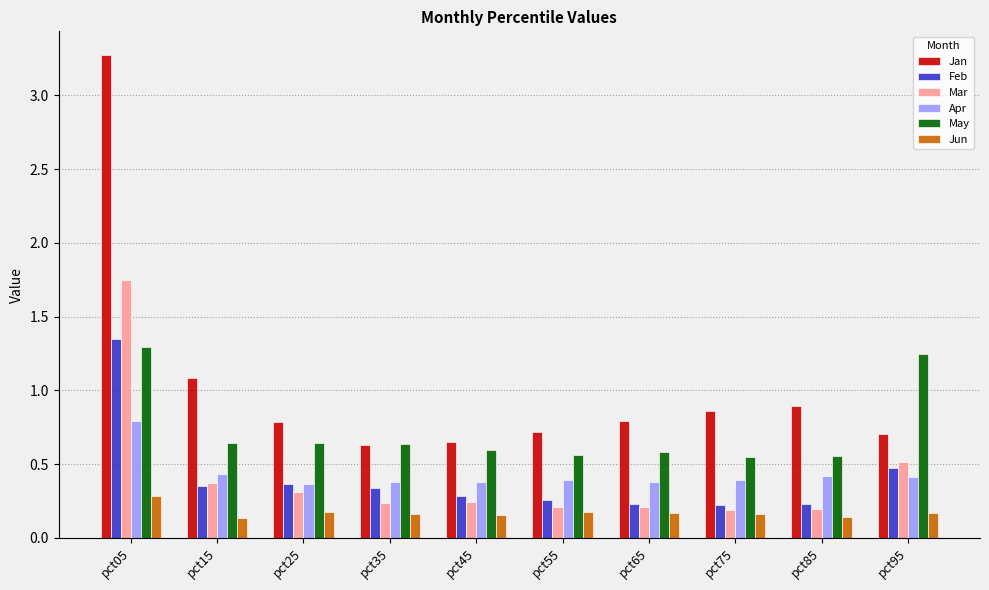

Which series has the largest range (max minus min)?

Jan